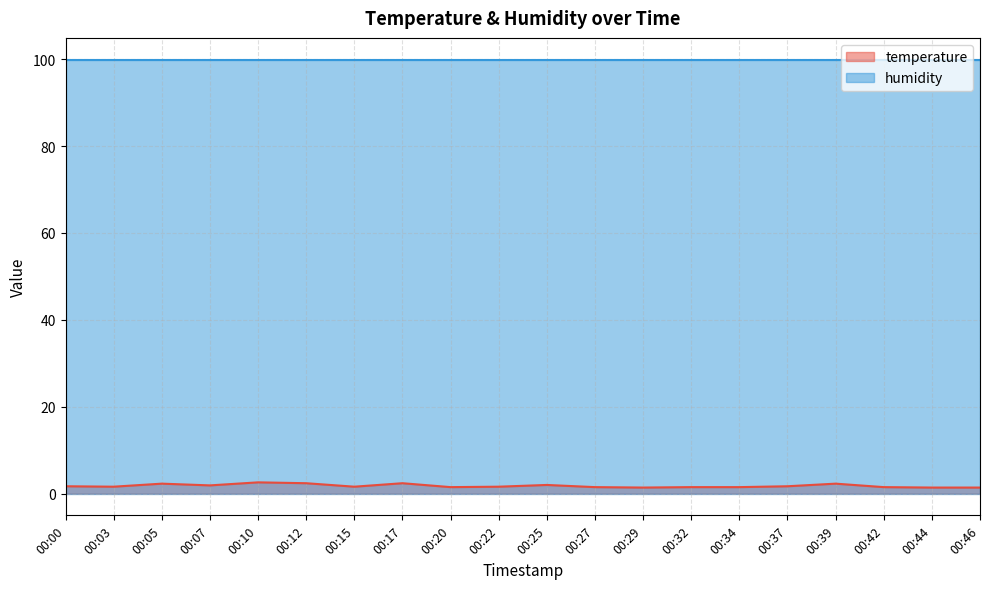

Which has a higher value, 00:27 or 00:15?

00:15